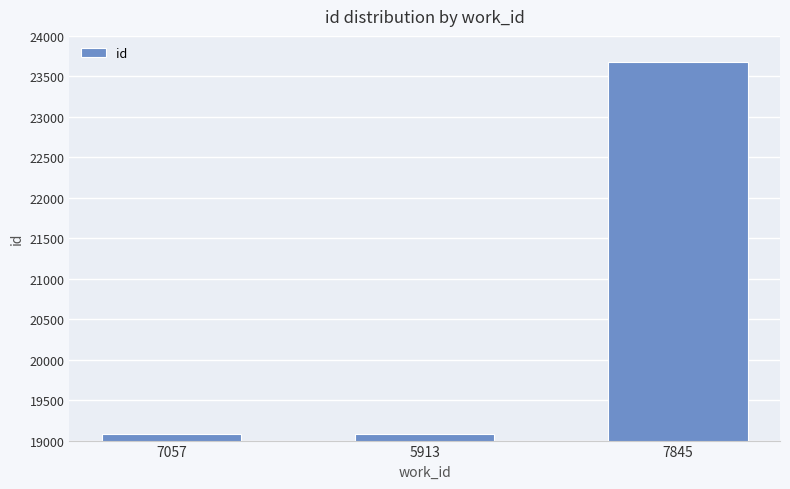

Where is the data nearest to the value 21376?

5913